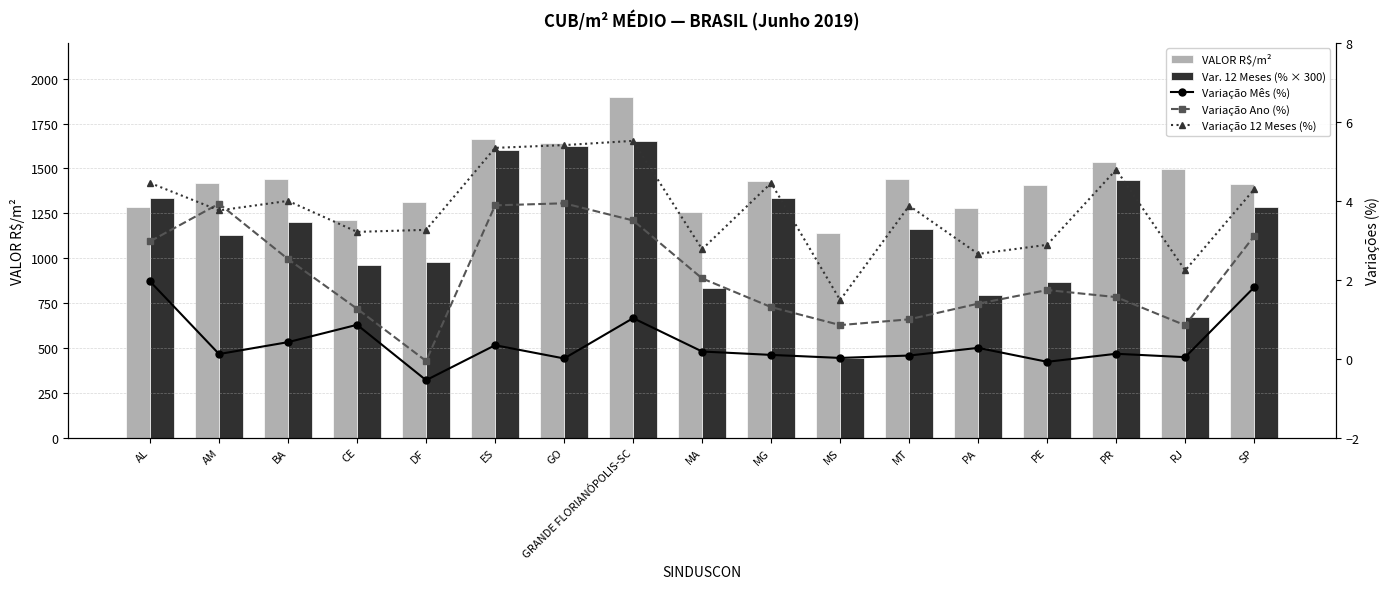

What is the total value across all series at AL?

2631.1